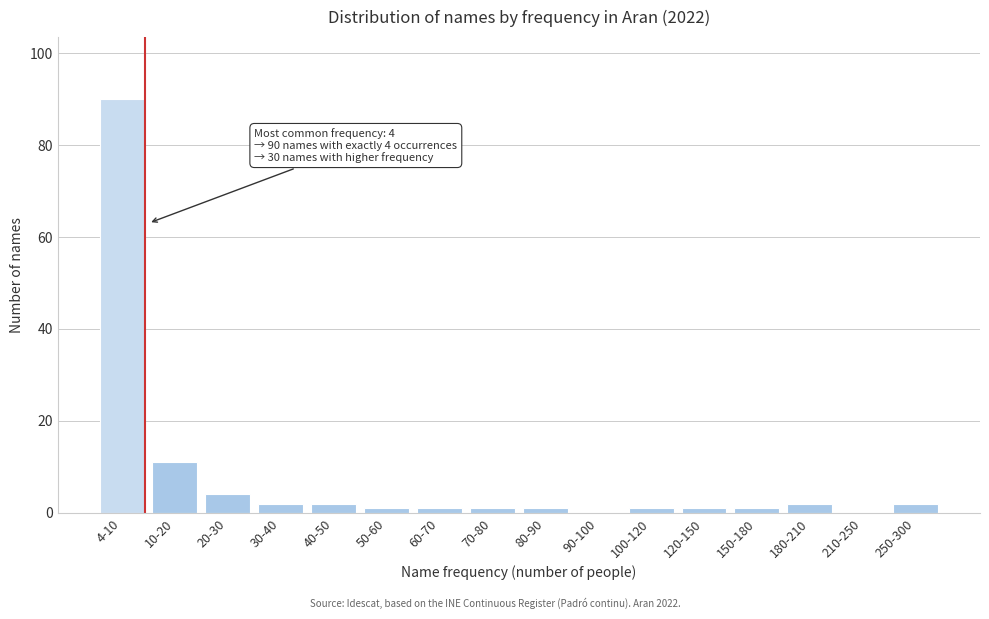

Reading left to right, list all the values displayed in this chart.

4-10=90	10-20=11	20-30=4	30-40=2	40-50=2	50-60=1	60-70=1	70-80=1	80-90=1	90-100=0	100-120=1	120-150=1	150-180=1	180-210=2	210-250=0	250-300=2